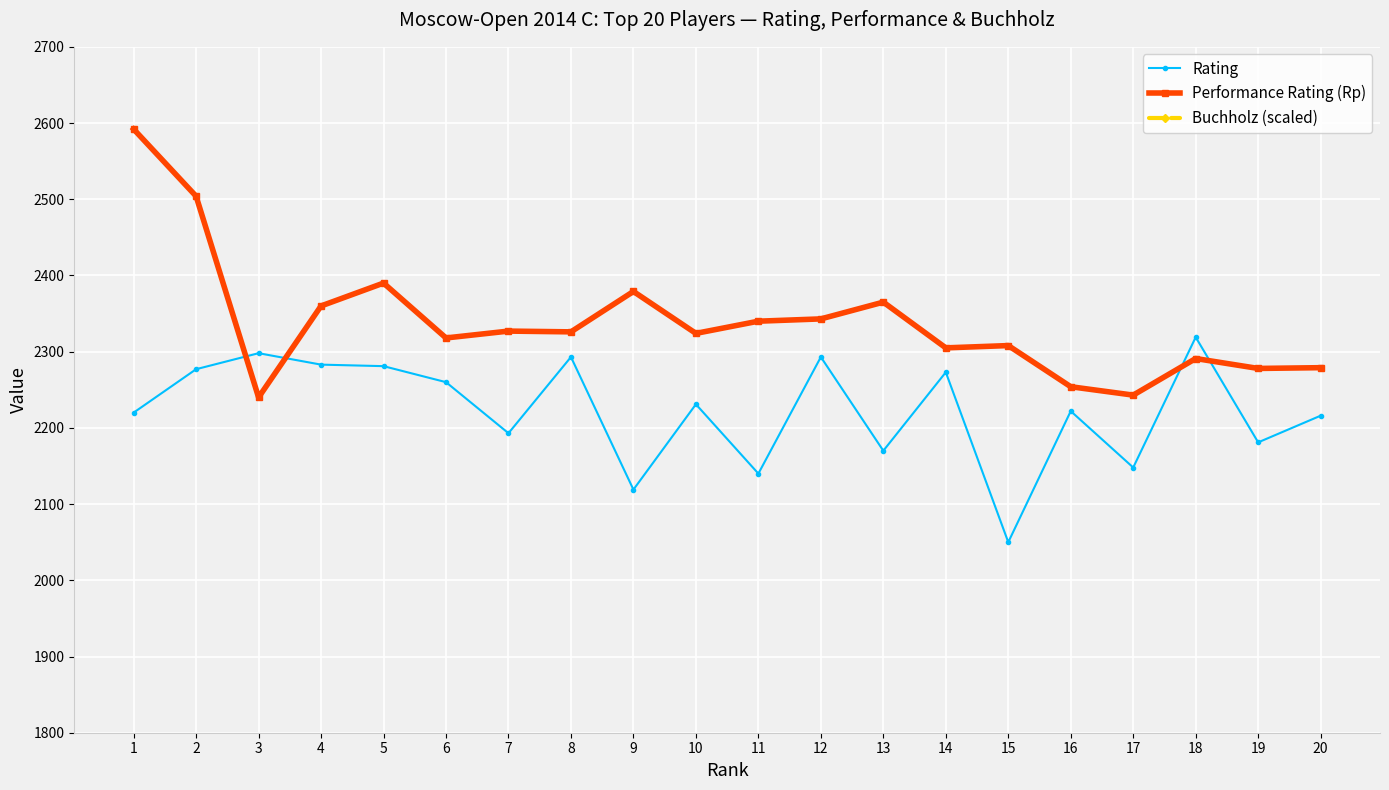

What is the sum of the Performance Rating (Rp) values at 9 and 6?

4697